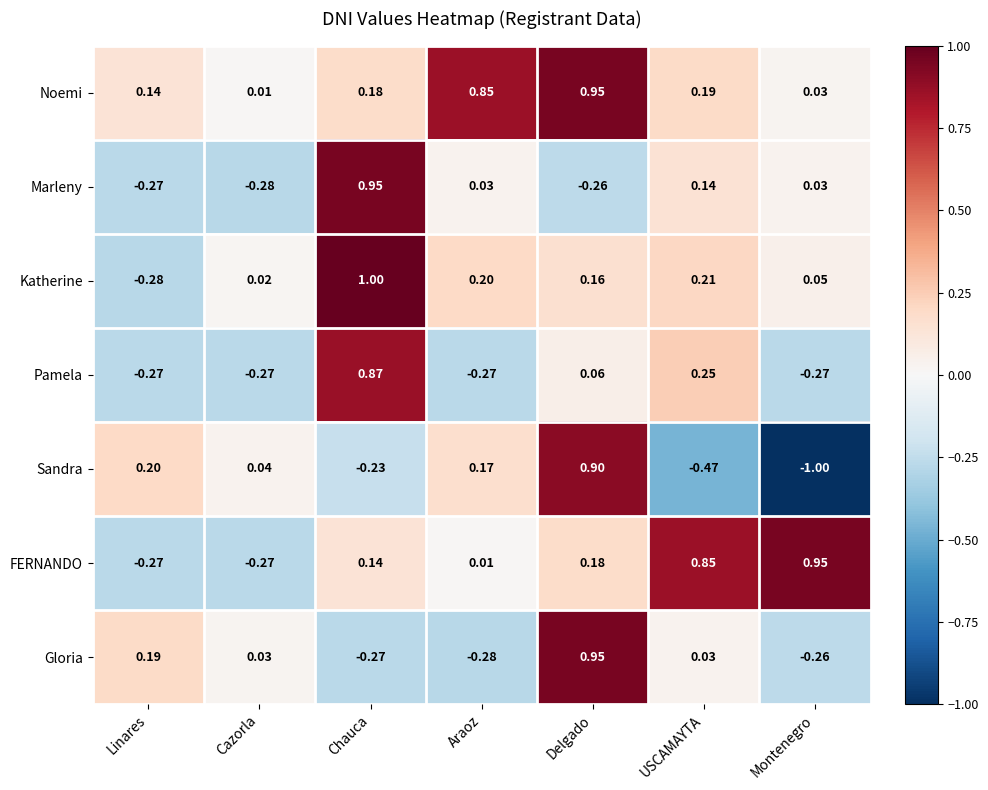

What is the greatest value displayed?

1.0